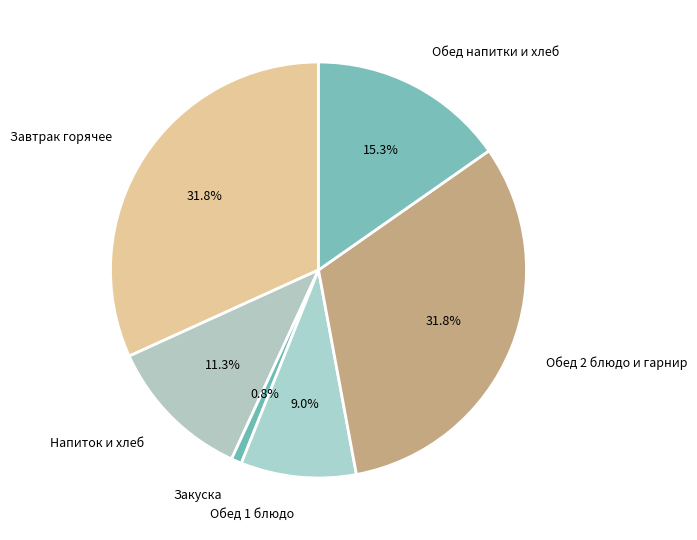

Does Закуска represent more than half of the total?

No